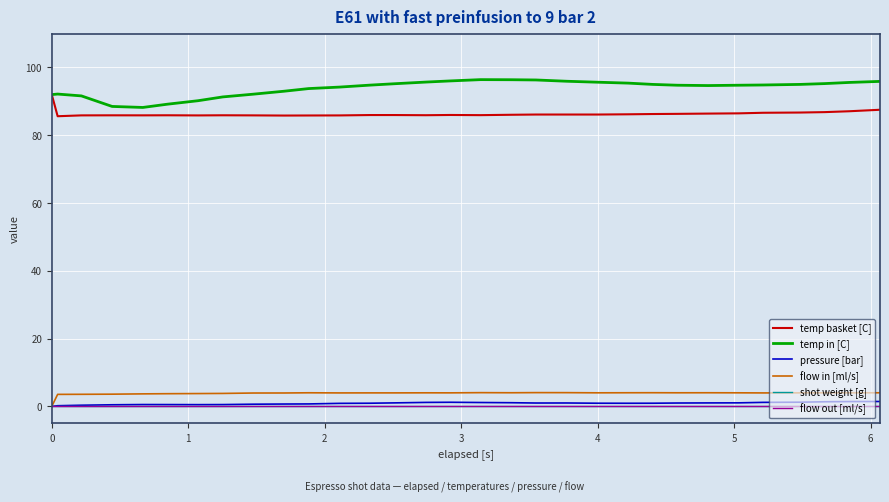

What are all the series names shown in the legend?

temp basket [C], temp in [C], pressure [bar], flow in [ml/s], shot weight [g], flow out [ml/s]